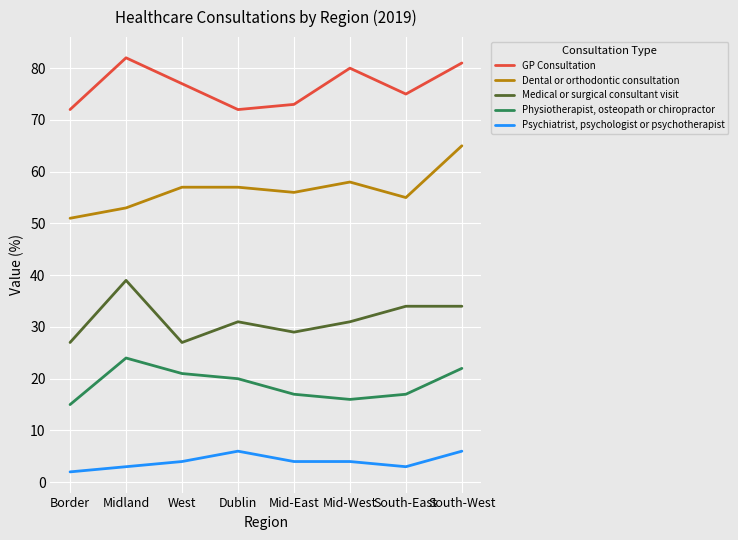

What is the spread (max minus min) of values at South-West?

75